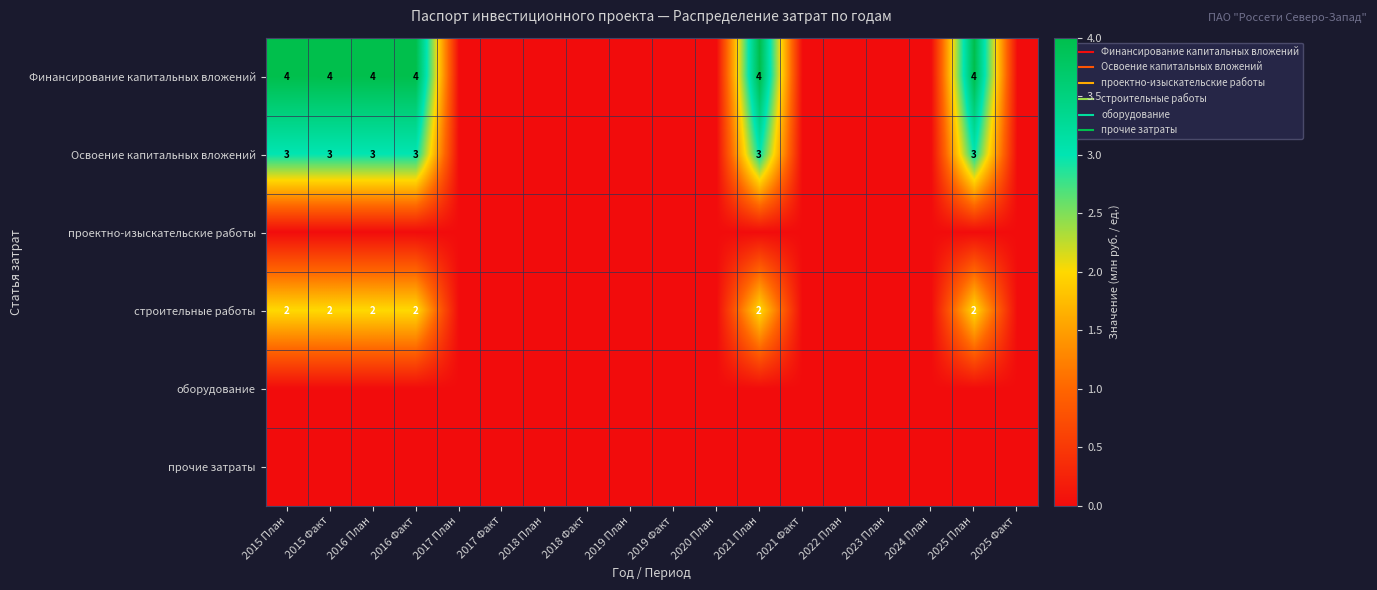

What is the highest value of the Финансирование капитальных вложений series?

4